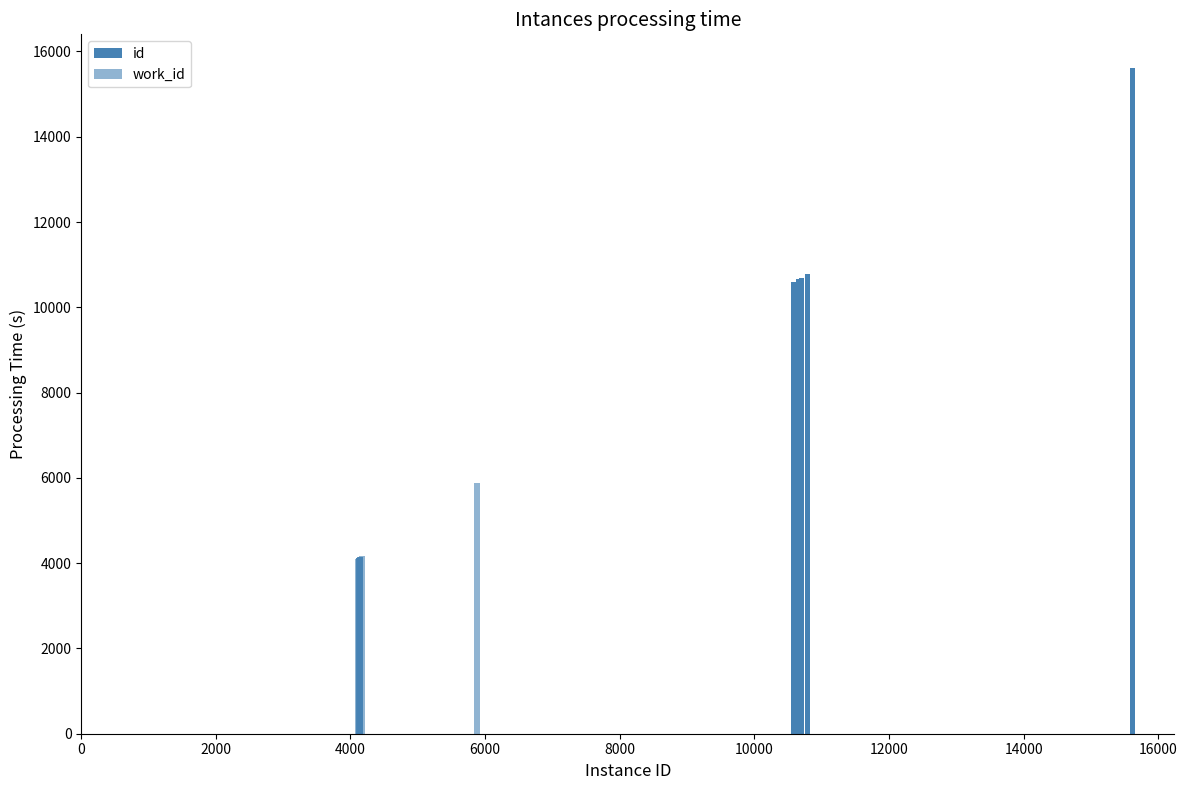

Are the bars grouped side by side (vs. stacked)?

Yes